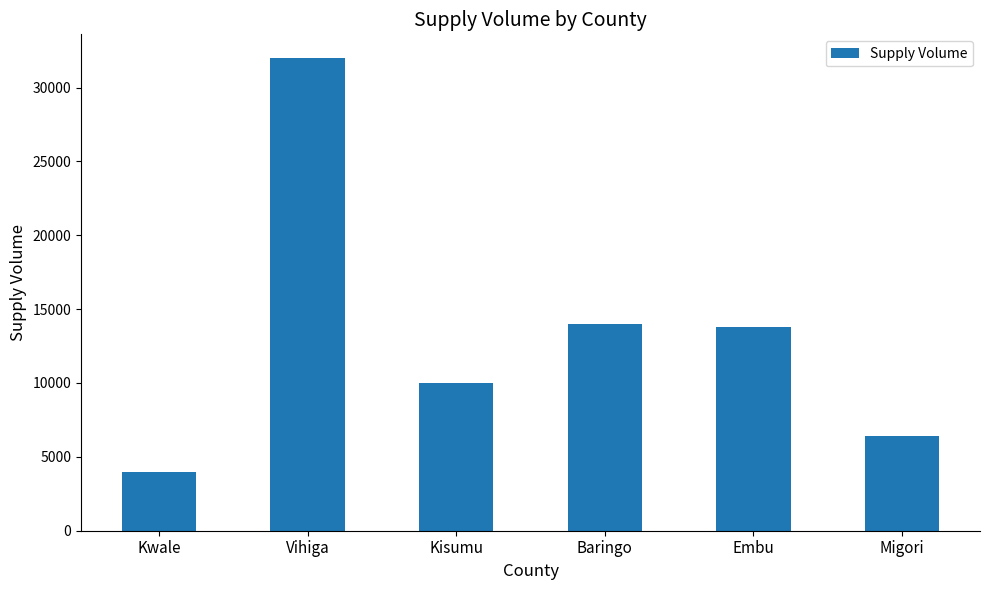

What is the maximum value shown in the chart?

32000